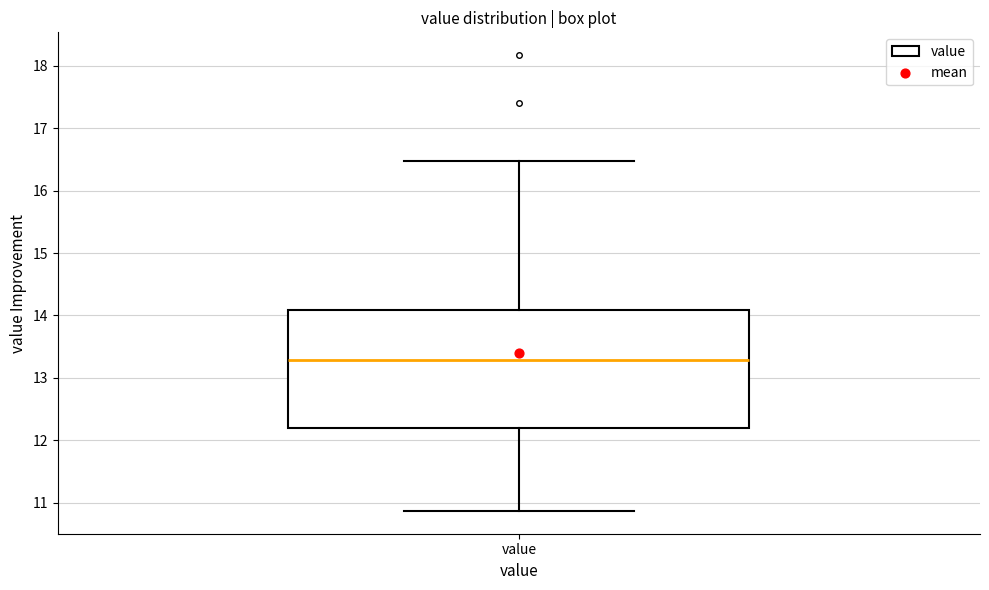

Transcribe this box plot: give where the median line is, the range the box spans, and where the two whiskers end, as read against the y-axis. The values are not printed on the chart, so give them approximately, as read against the axis.

median 13.3, box 12.2 to 14.1, whiskers 10.9 to 16.5